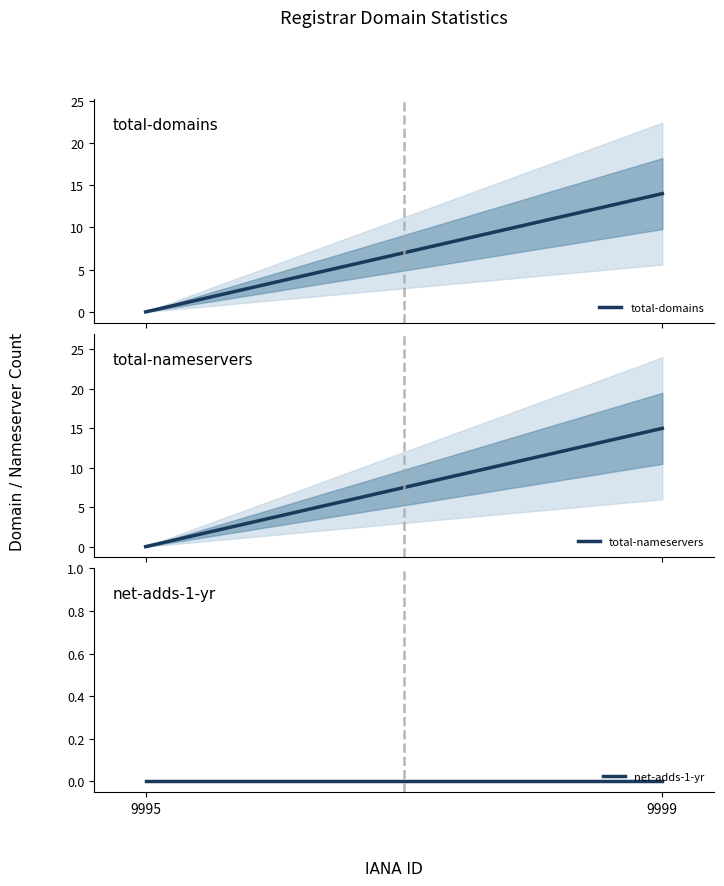

Rank the series by their maximum value, from highest to lowest.

total-nameservers, total-domains, net-adds-1-yr